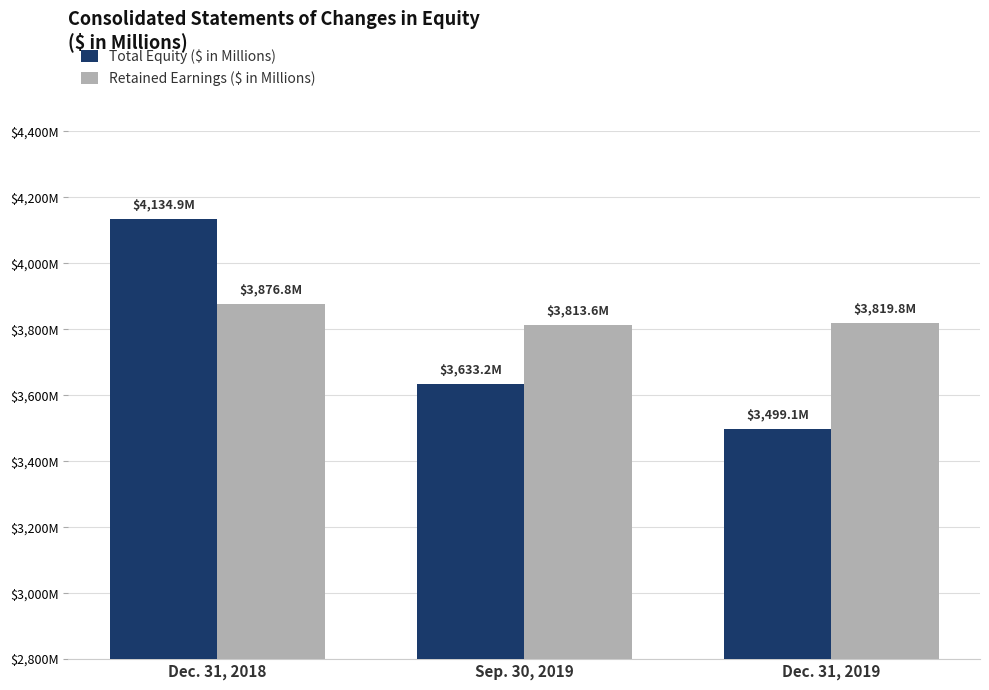

Rank the categories by Total Equity ($ in Millions) value from lowest to highest.

Dec. 31, 2019, Sep. 30, 2019, Dec. 31, 2018